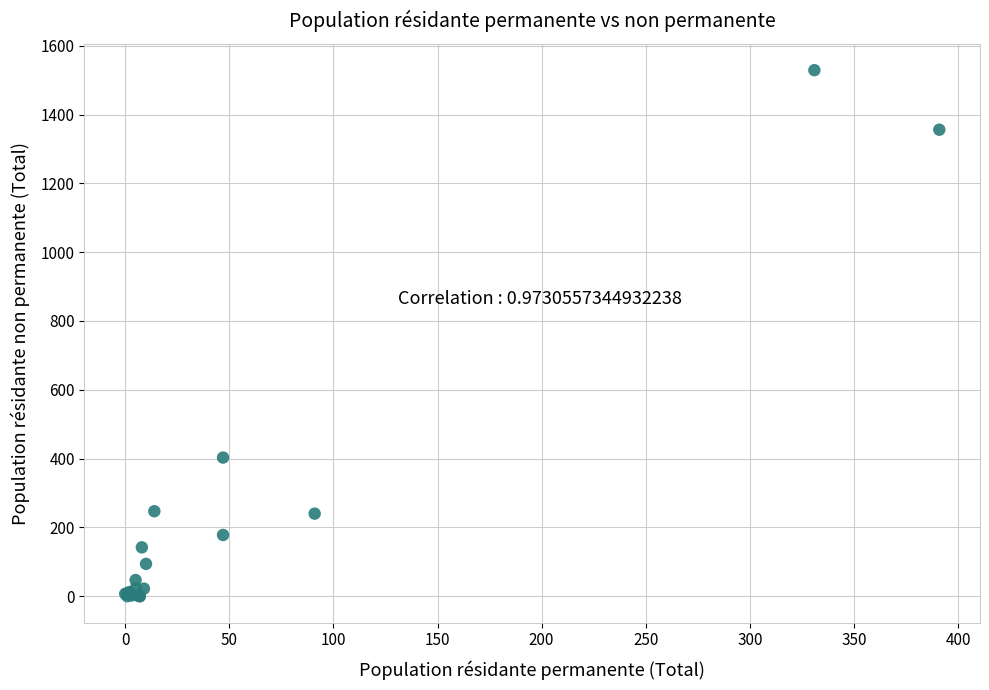

What Y value in the scatter plot is closest to 764?

403